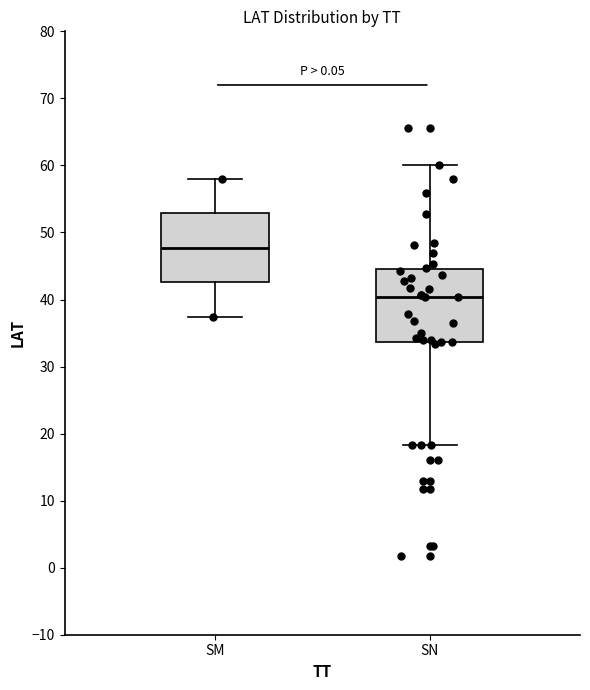

Where does the upper whisker of the box for SN end on the y-axis? The values are not printed on the chart, so give them approximately, as read against the axis.

60